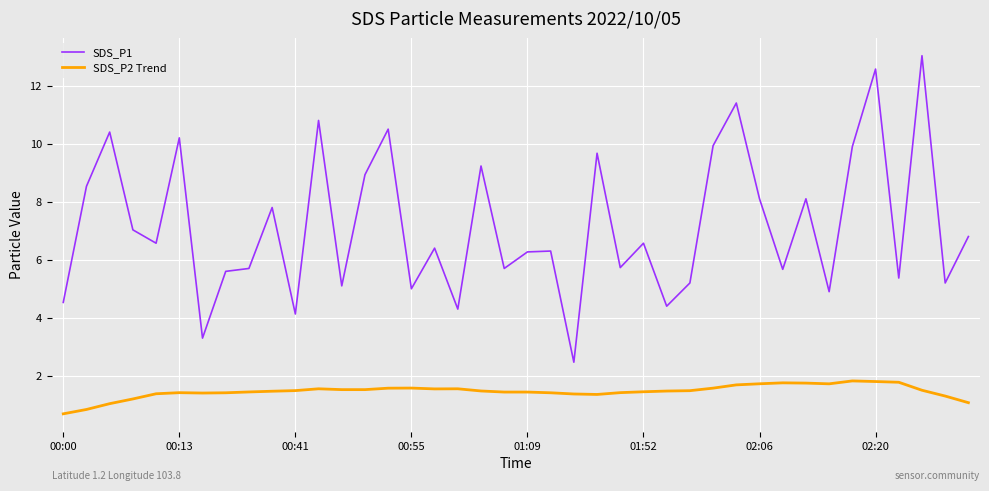

Which series has the widest spread of values?

SDS_P1